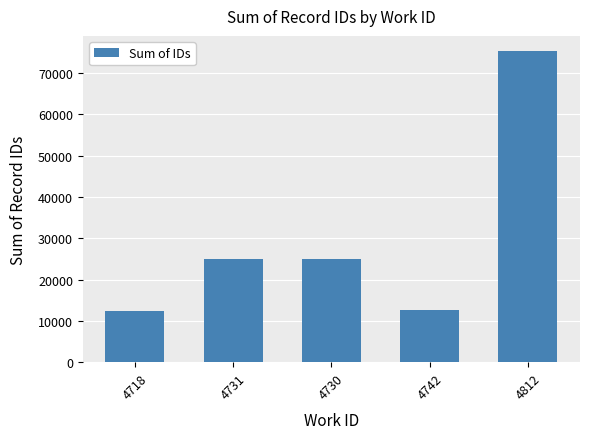

The value at 4730 is 10159. True or false?

False